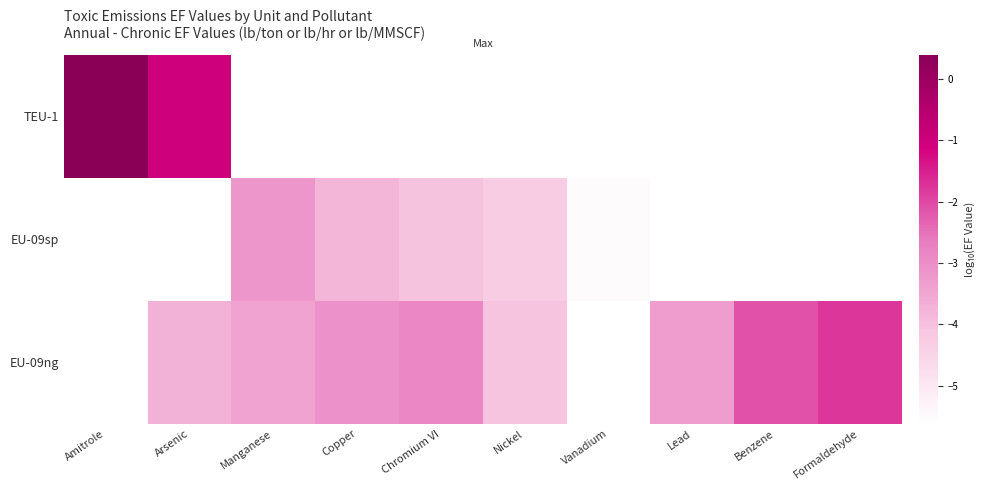

Reading right to left, what are all the values shown in this chart?

TEU-1: Formaldehyde=-5.6	Benzene=-5.6	Lead=-5.6	Vanadium=-5.6	Nickel=-5.6	Chromium VI=-5.6	Copper=-5.6	Manganese=-5.6	Arsenic=-1.0	Amitrole=0.4
EU-09sp: Formaldehyde=-5.6	Benzene=-5.6	Lead=-5.6	Vanadium=-5.5	Nickel=-4.3	Chromium VI=-4.0	Copper=-3.8	Manganese=-3.2	Arsenic=-5.6	Amitrole=-5.6
EU-09ng: Formaldehyde=-1.8	Benzene=-2.1	Lead=-3.3	Vanadium=-5.6	Nickel=-4.1	Chromium VI=-2.9	Copper=-3.1	Manganese=-3.4	Arsenic=-3.7	Amitrole=-5.6